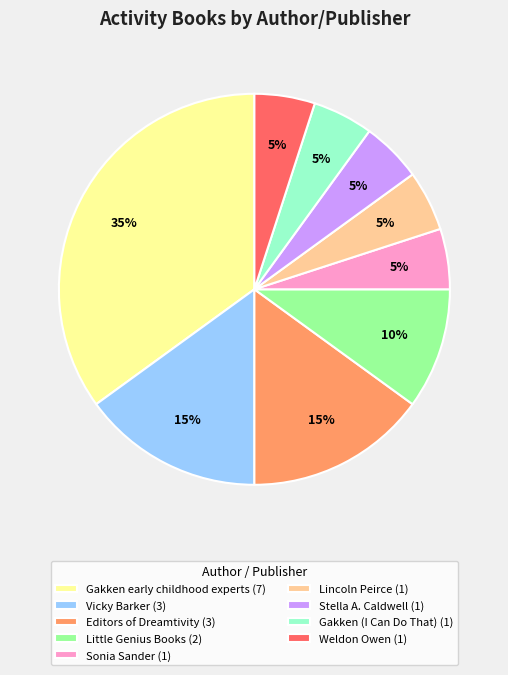

Which category has the biggest portion of the pie?

Gakken early childhood experts (7)